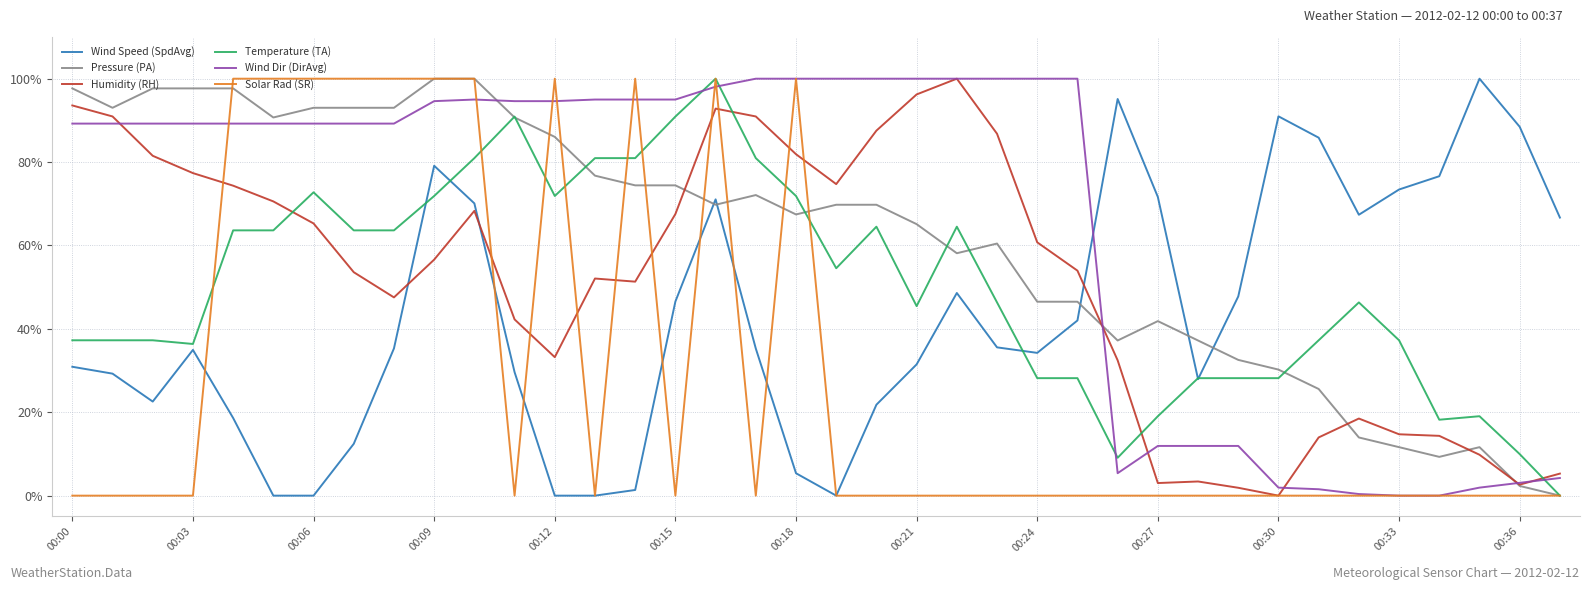

True or false: Humidity (RH) has more than 0 points higher than both neighbors.

True